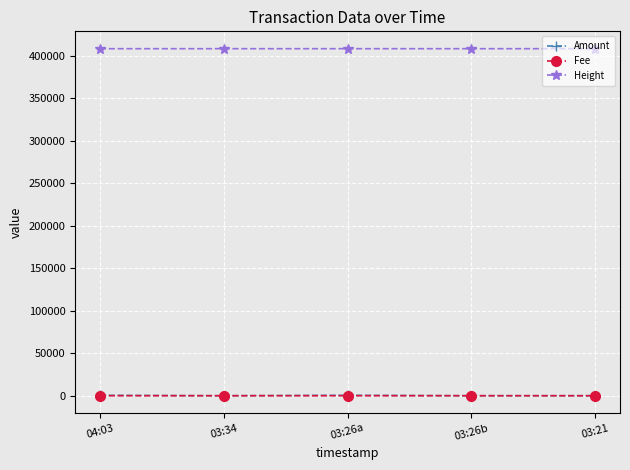

True or false: Fee and Height cross at least once.

False